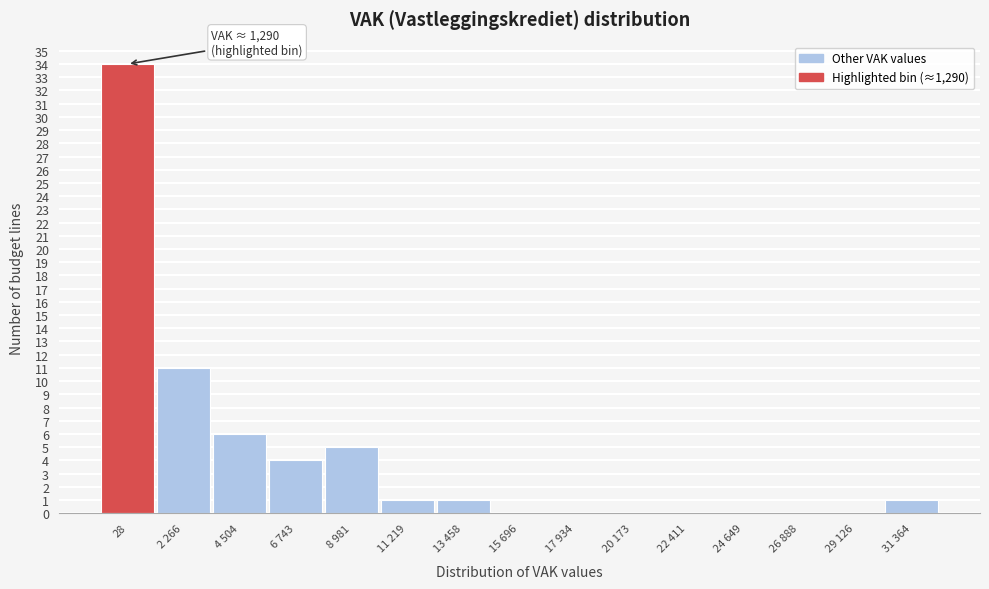

Reading left to right, list all the values displayed in this chart.

28=34	2 266=11	4 504=6	6 743=4	8 981=5	11 219=1	13 458=1	15 696=0	17 934=0	20 173=0	22 411=0	24 649=0	26 888=0	29 126=0	31 364=1